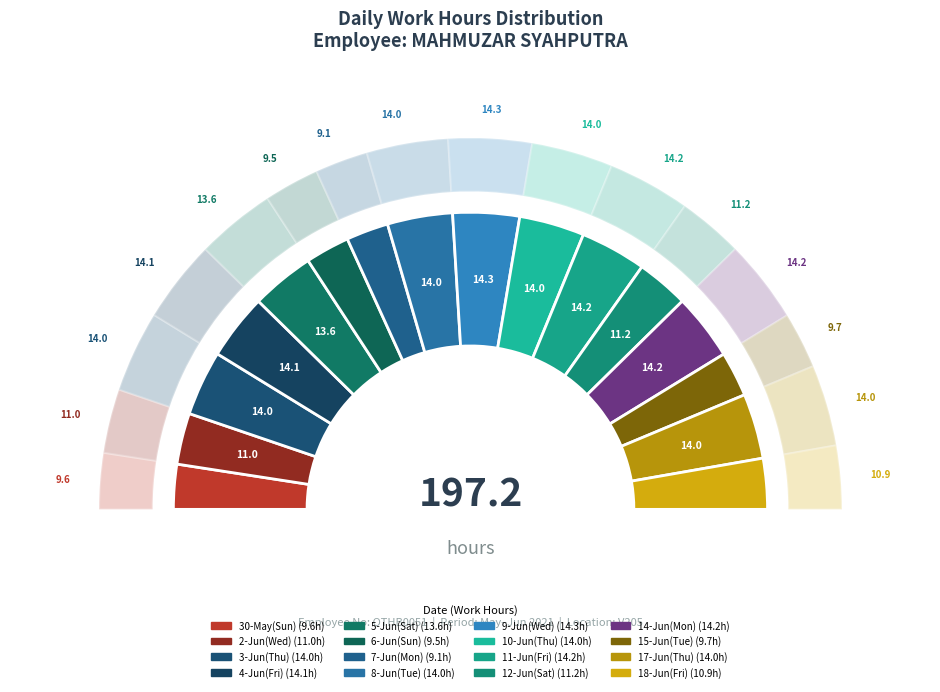

To the nearest percent, what is the combined percentage of 8-Jun(Tue) and 15-Jun(Tue)?

12%